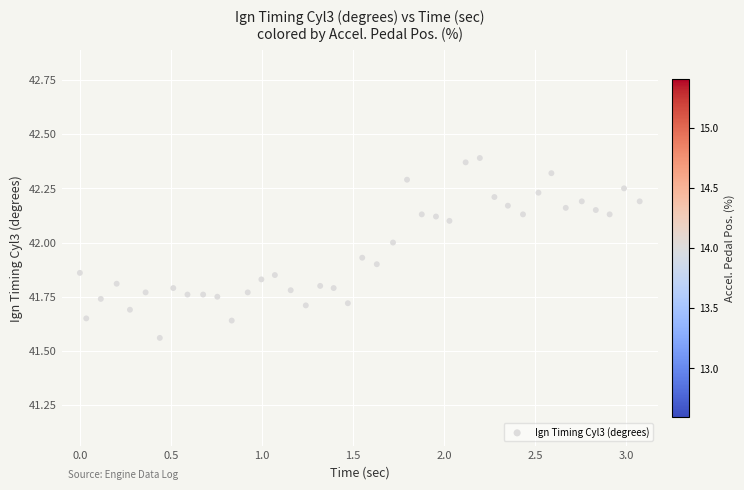

What is the range of X values (max minus min)?

3.1